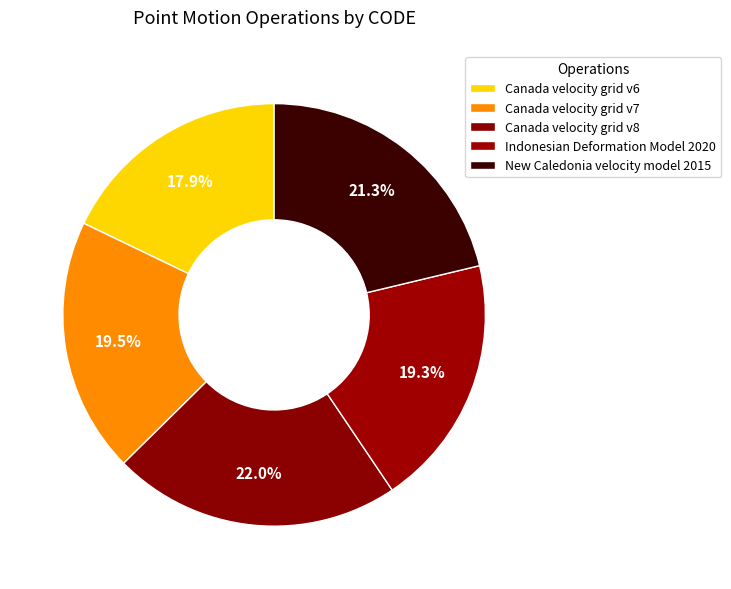

True or false: Canada velocity grid v6 accounts for 13% of the total.

False